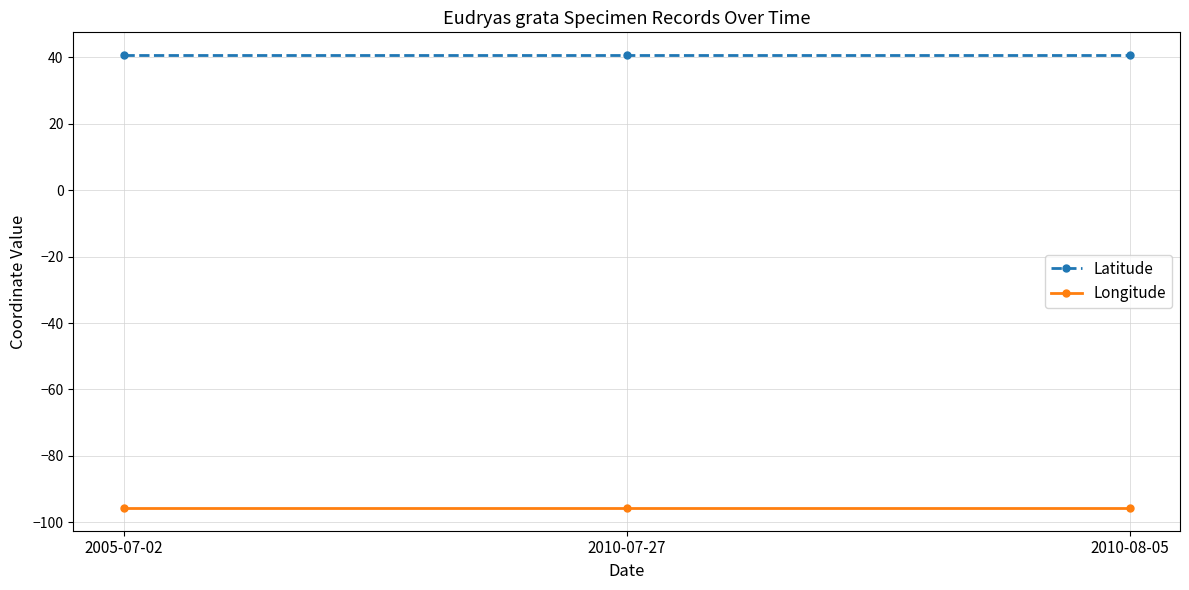

What is the lowest value of the Latitude series?

40.7